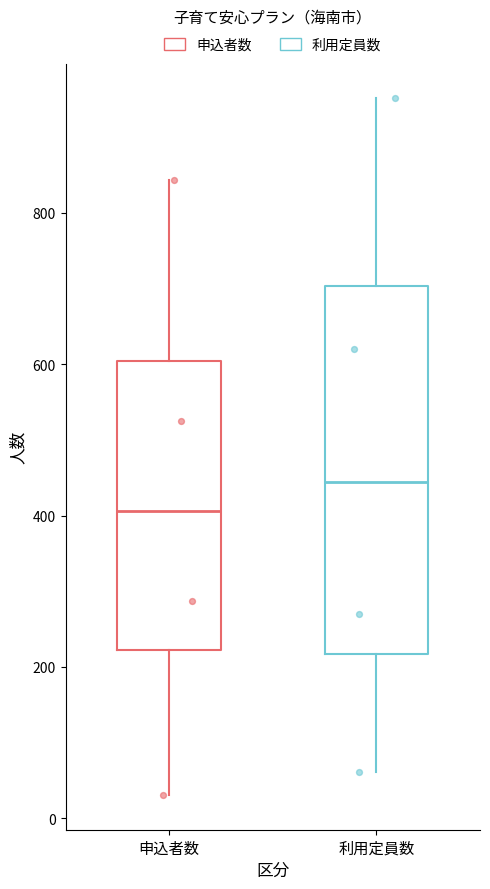

Reading left to right, read every box against the y-axis: the position of its median line, the range the box covers, and the ends of its whiskers. The values are not printed on the chart, so give them approximately, as read against the axis.

申込者数: median 400, box 220 to 600, whiskers 40 to 840
利用定員数: median 440, box 220 to 700, whiskers 60 to 960